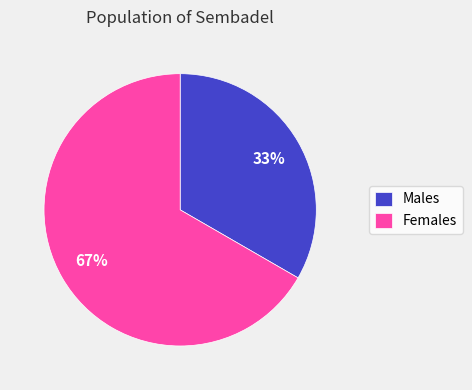

What is the largest slice in the pie chart?

Females